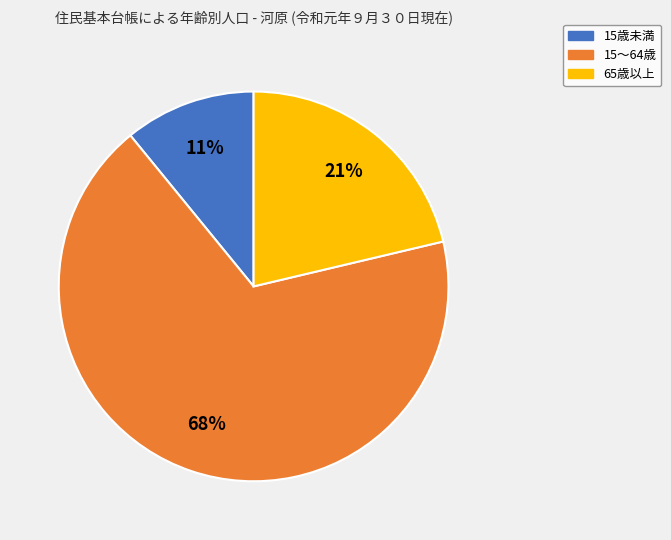

Is the sum of 65歳以上 and 15歳未満 greater than half?

No